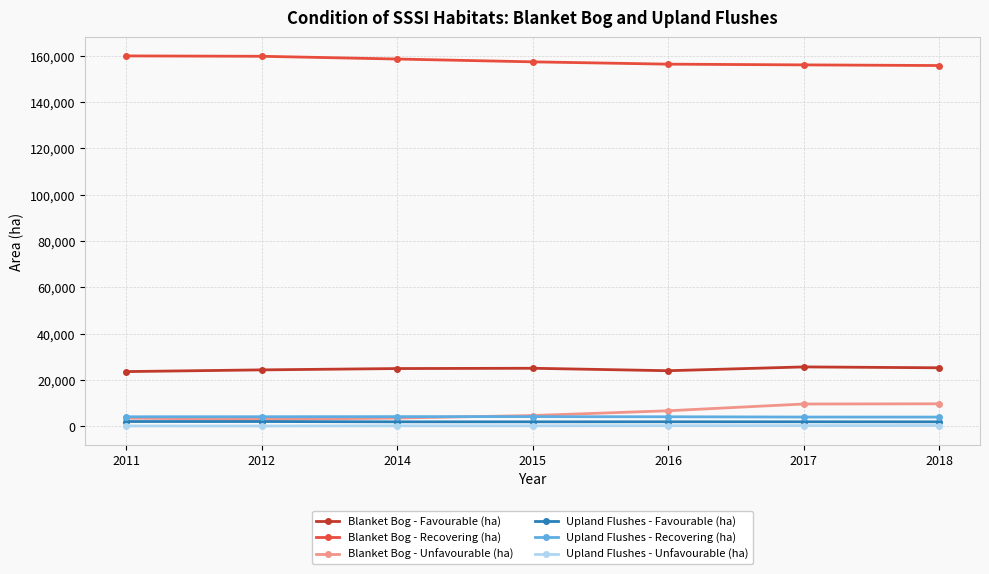

The value of Upland Flushes - Recovering (ha) at 2017 is 4055. True or false?

True